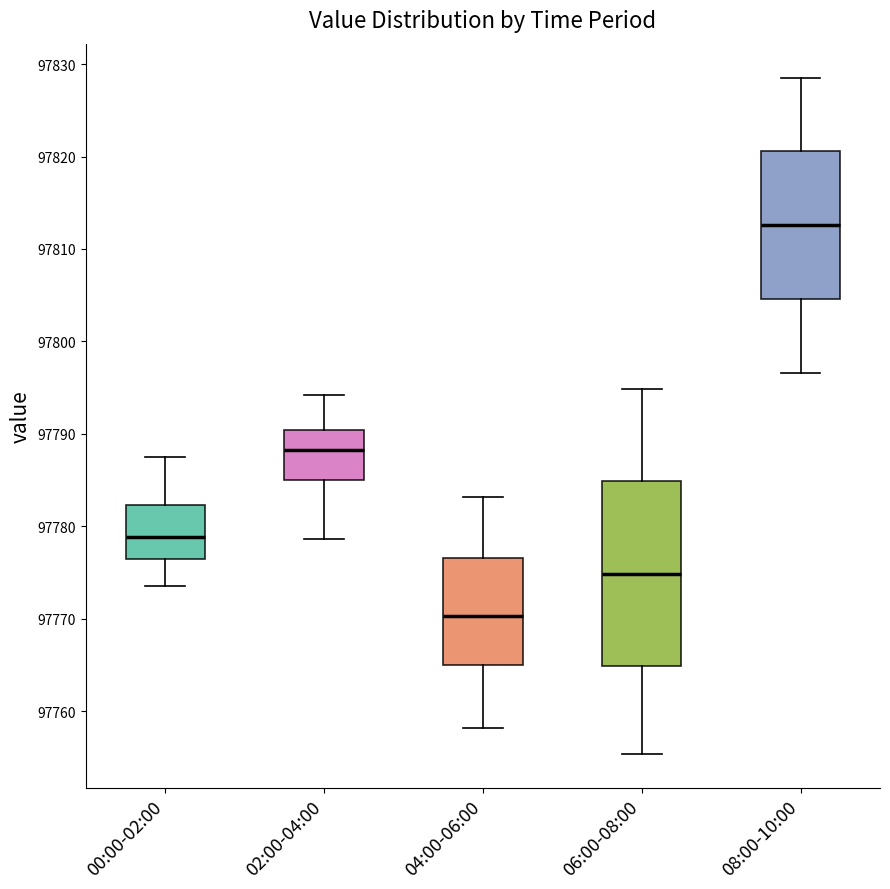

Comparing the boxes themselves (not the whiskers), which one is the tallest?

06:00-08:00